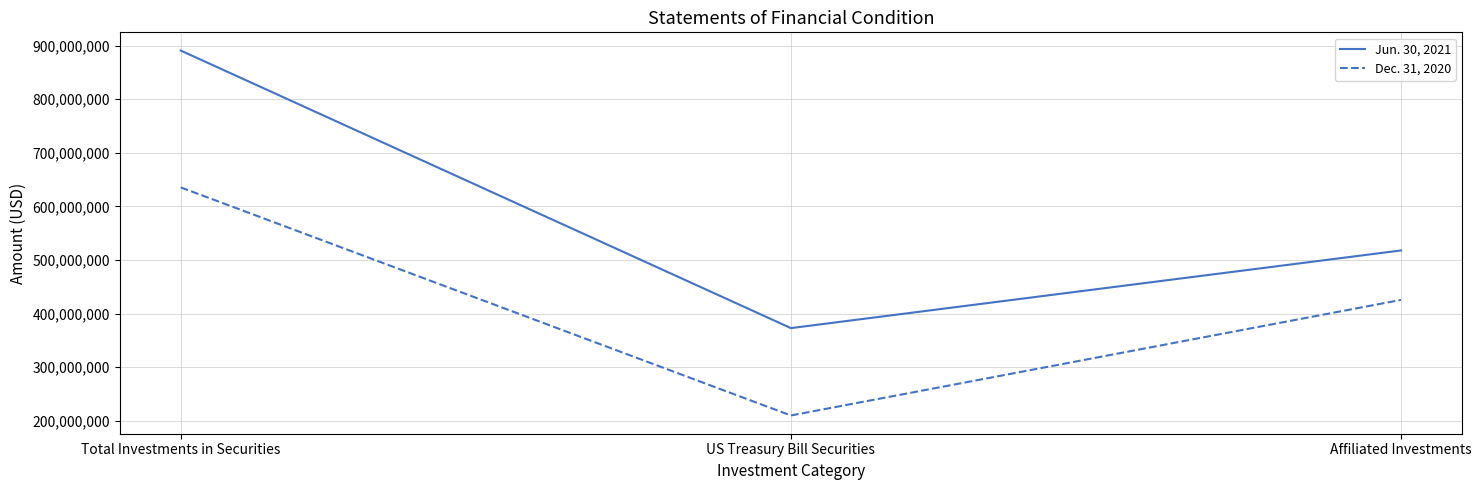

Which series has the widest spread of values?

Jun. 30, 2021